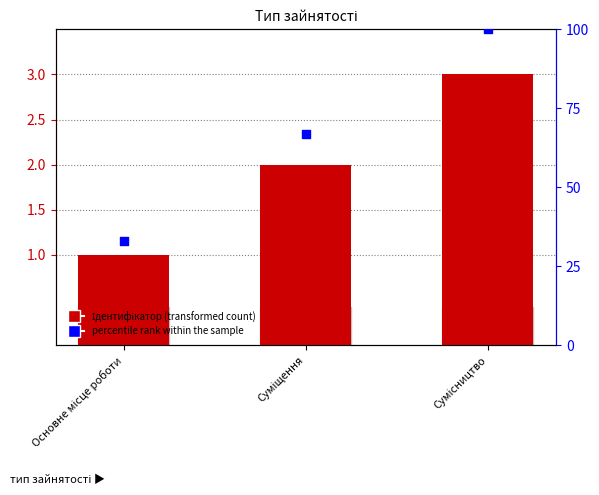

What are all the series names shown in the legend?

Ідентифікатор, percentile rank within the sample